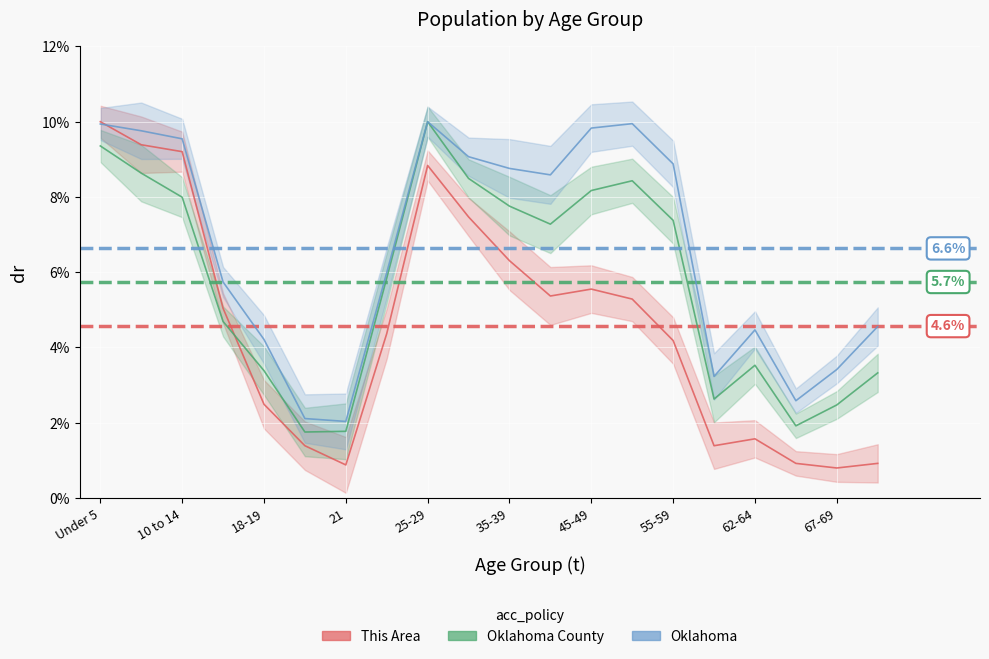

The Oklahoma County series shows 2.7 at 21. True or false?

False